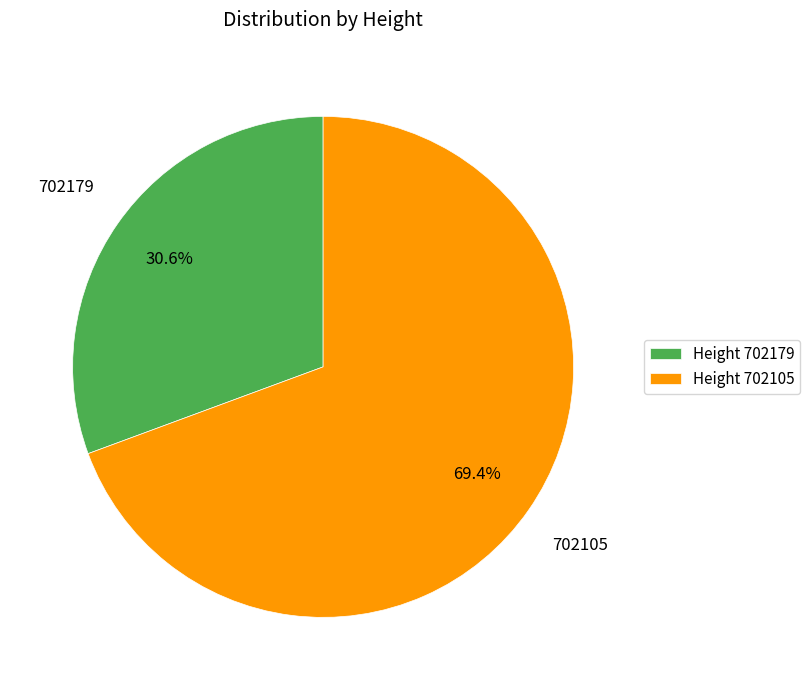

Does 702105 account for over 50% of the chart?

Yes